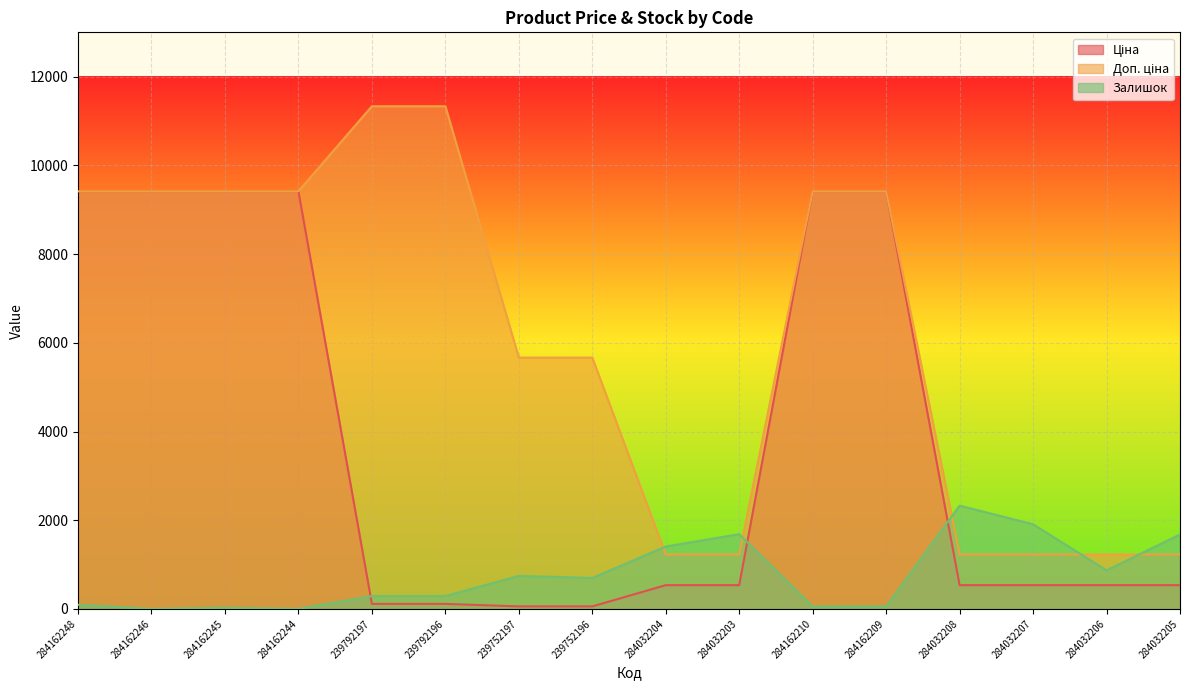

How many lines are shown in the chart?

3